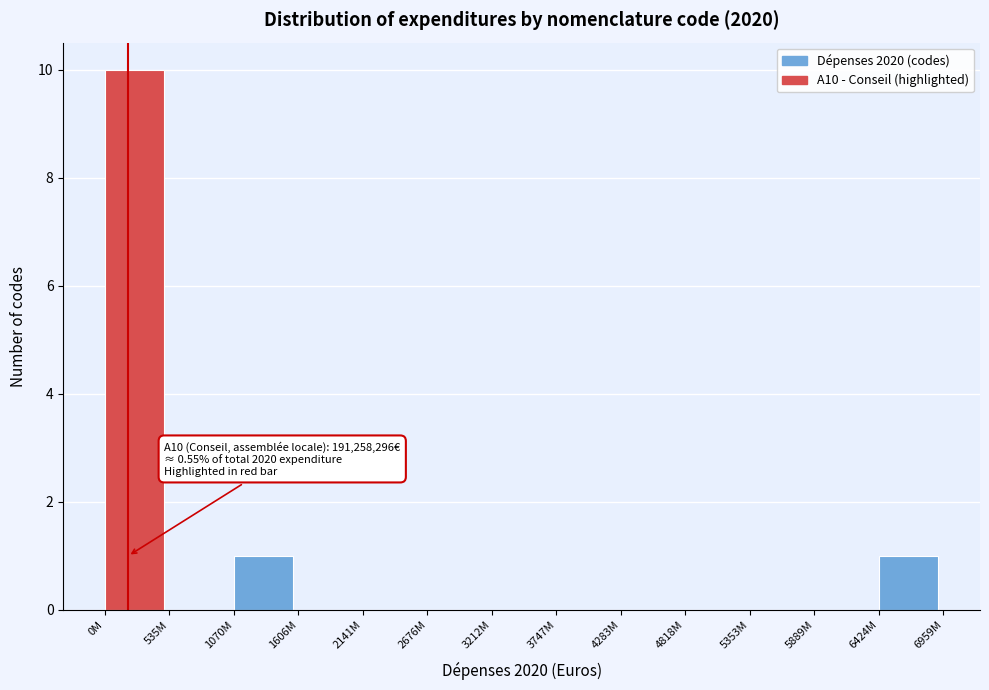

Reading left to right, what are all the values shown in this chart?

0M=10	535M=0	1070M=1	1606M=0	2141M=0	2676M=0	3212M=0	3747M=0	4283M=0	4818M=0	5353M=0	5889M=0	6424M=1